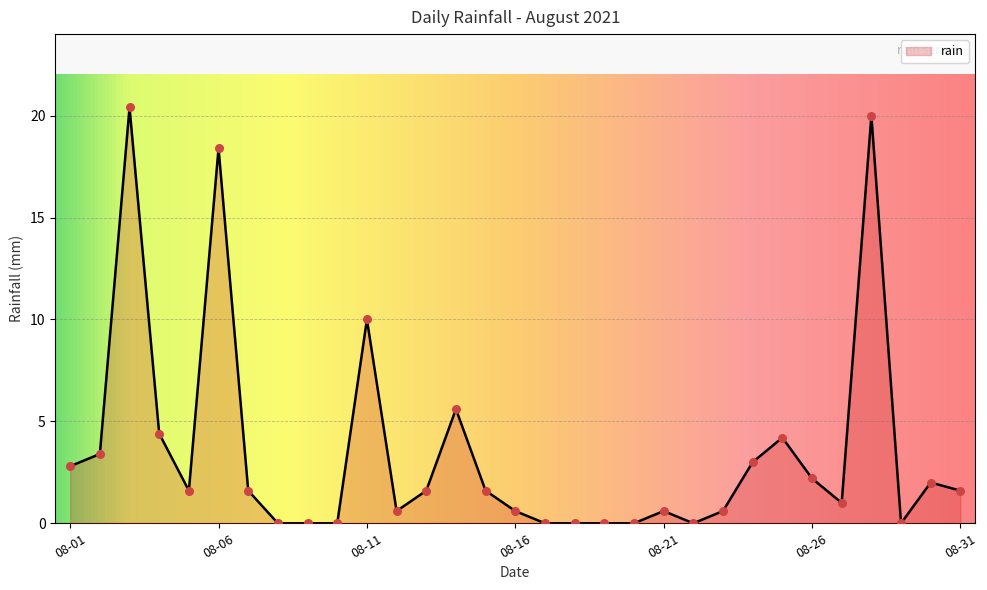

What is the greatest value displayed?

20.4